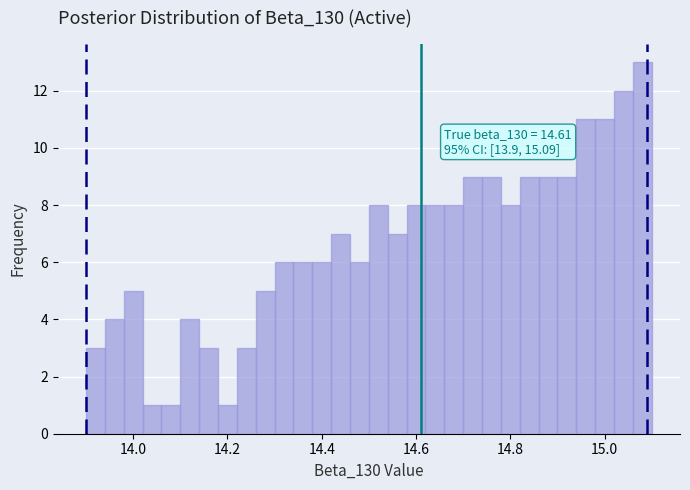

Around what value on the x-axis is the tallest bar? Give the approximate position of its centre, as read against the axis.

15.08